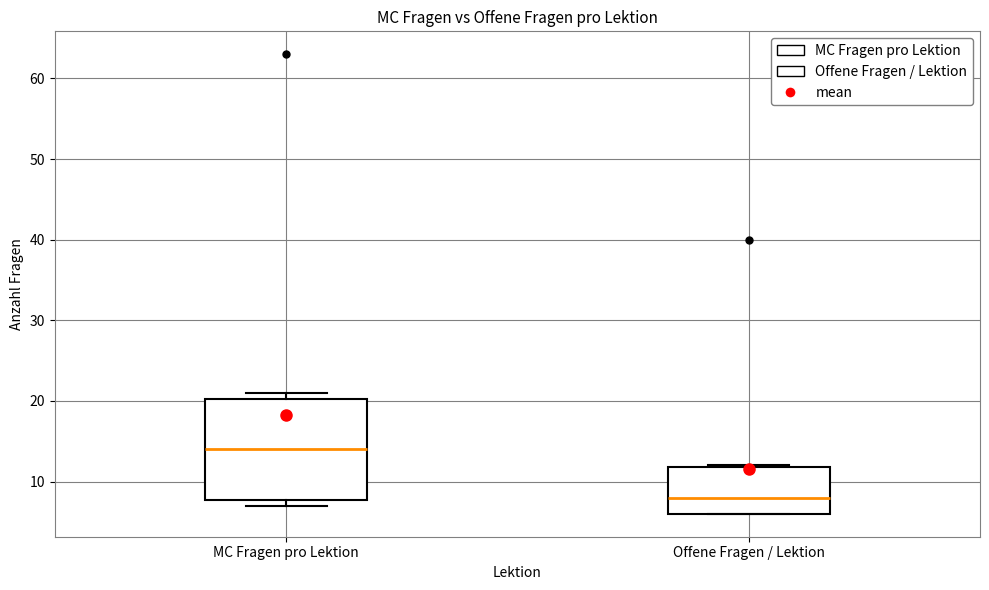

Reading left to right, read every box against the y-axis: the position of its median line, the range the box covers, and the ends of its whiskers. The values are not printed on the chart, so give them approximately, as read against the axis.

MC Fragen pro Lektion: median 14, box 8 to 20, whiskers 7 to 21
Offene Fragen / Lektion: median 8, box 6 to 12, whiskers 6 to 12